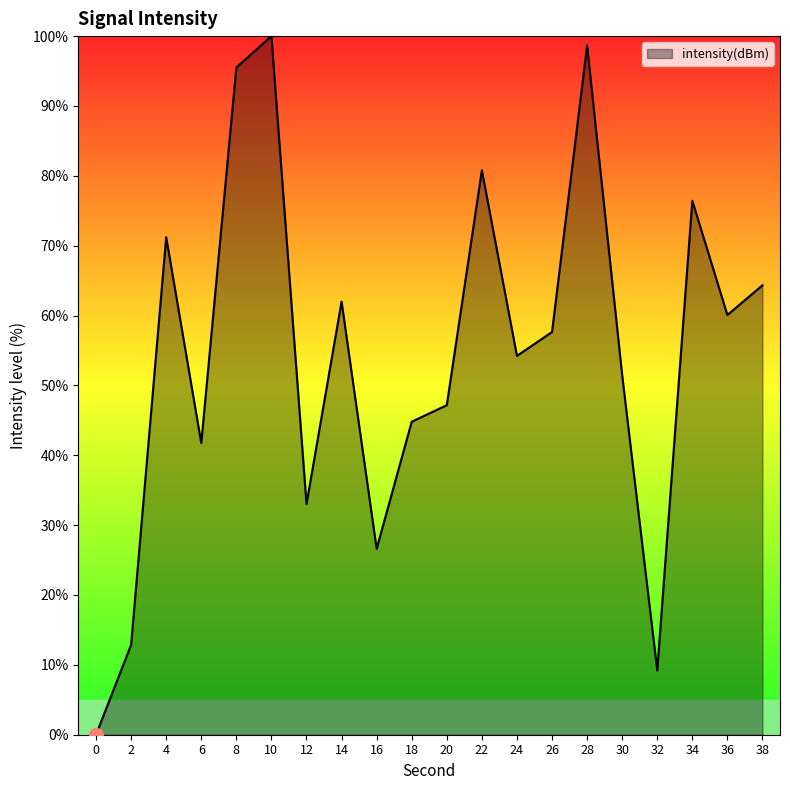

List the labels in order of value, smallest first.

0, 32, 2, 16, 12, 6, 18, 20, 30, 24, 26, 36, 14, 38, 4, 34, 22, 8, 28, 10